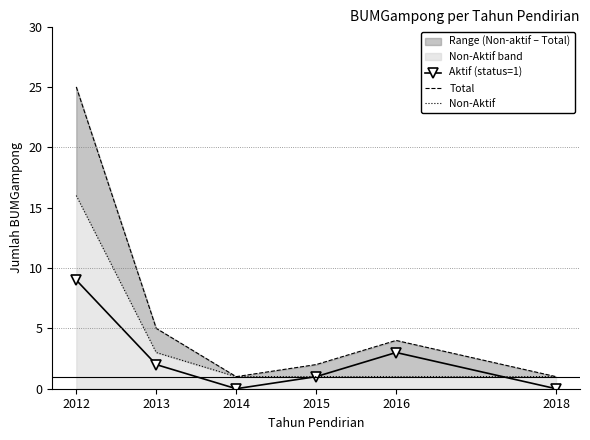

Which label corresponds to the largest value in the chart?

2012